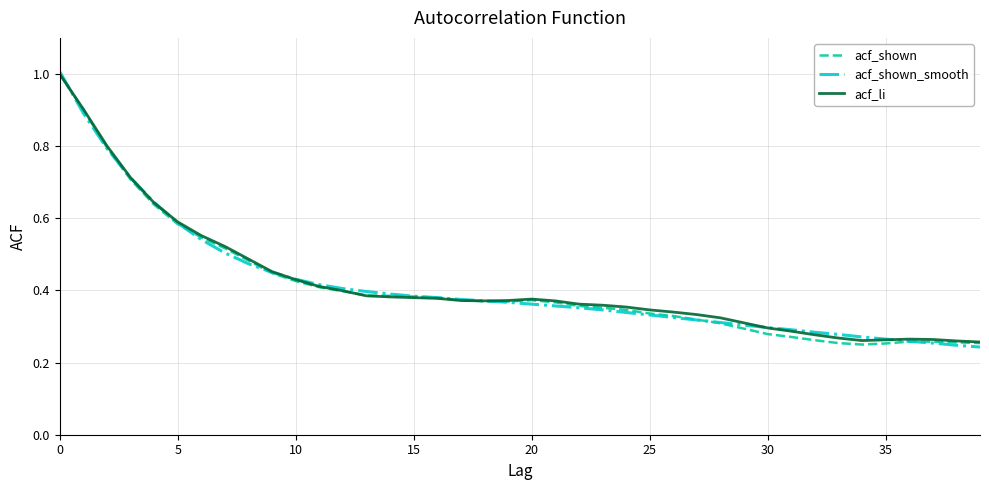

What is the greatest value displayed?

1.0